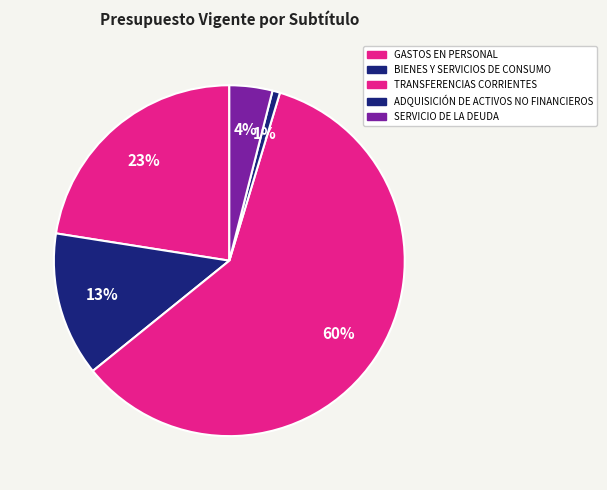

How much of the chart is everything except ADQUISICIÓN DE ACTIVOS NO FINANCIEROS?

99.3%